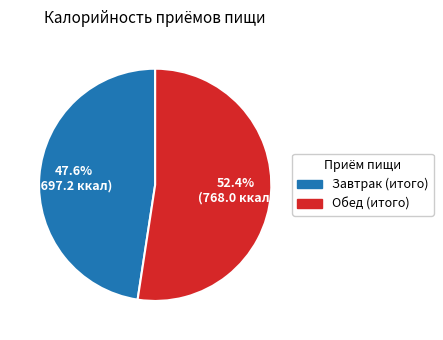

How many slices are in this pie chart?

2